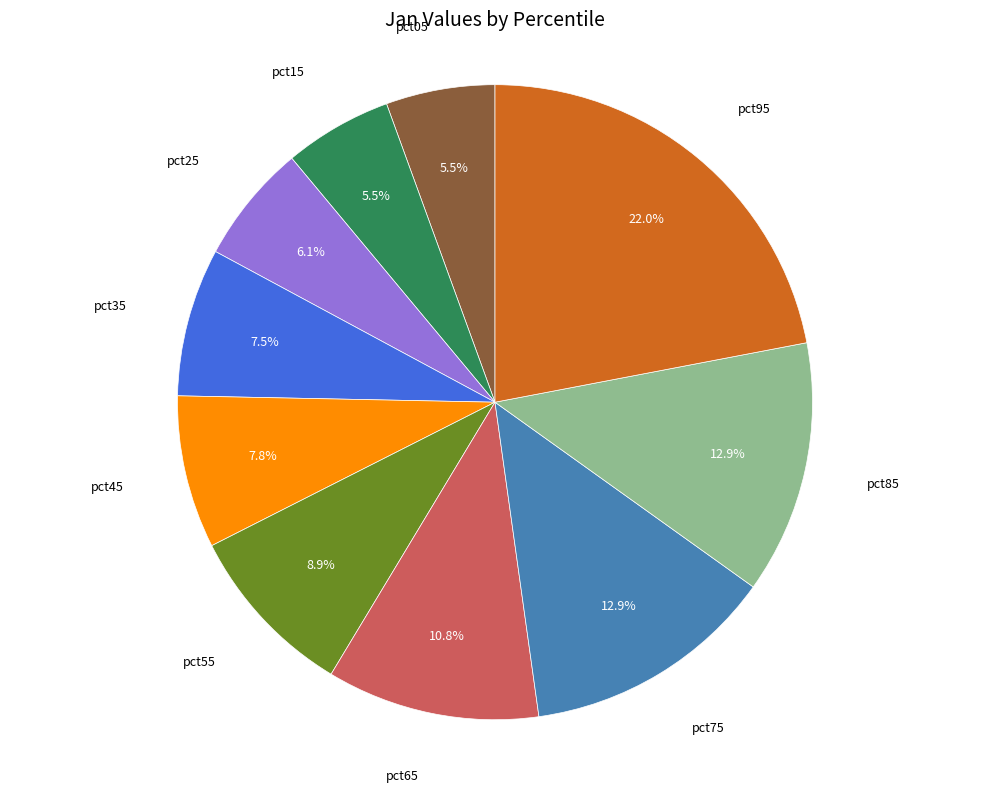

Is there any slice that represents more than half of the pie?

No